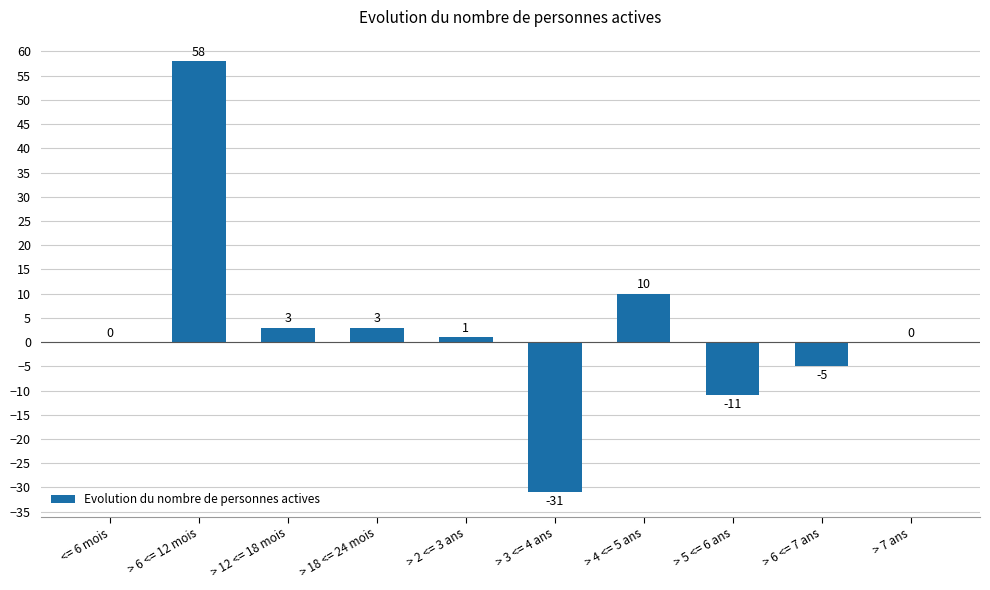

What is the greatest value displayed?

58